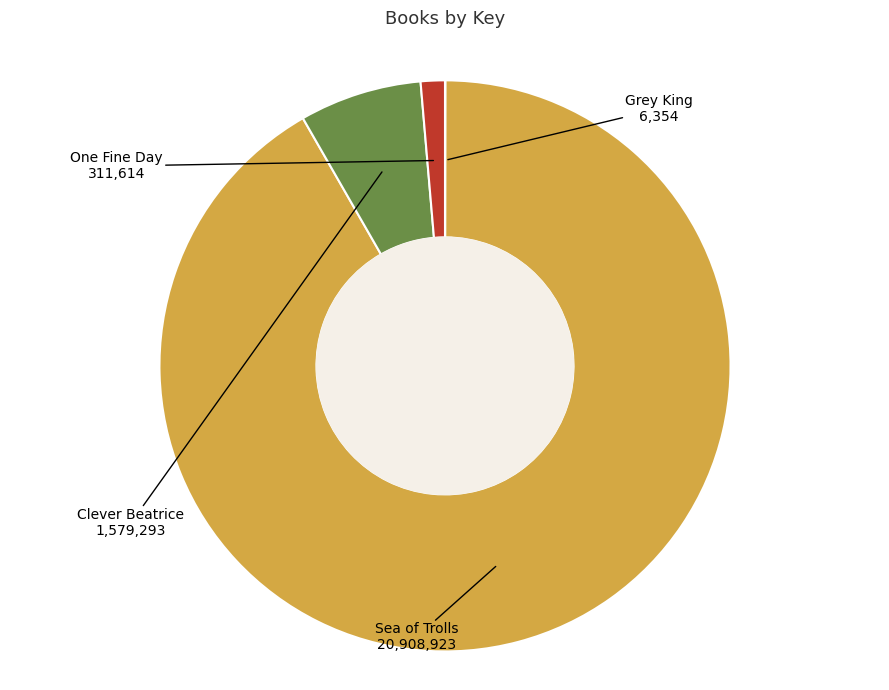

Is there a majority slice in this chart?

Yes